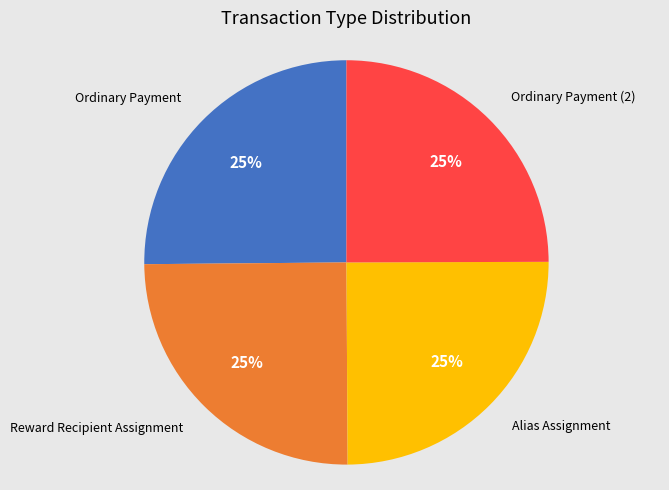

Is there any slice that represents more than half of the pie?

No